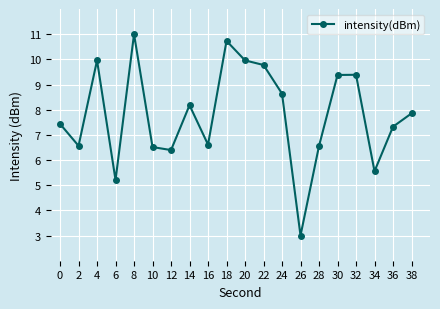

How many values exceed 7?

12